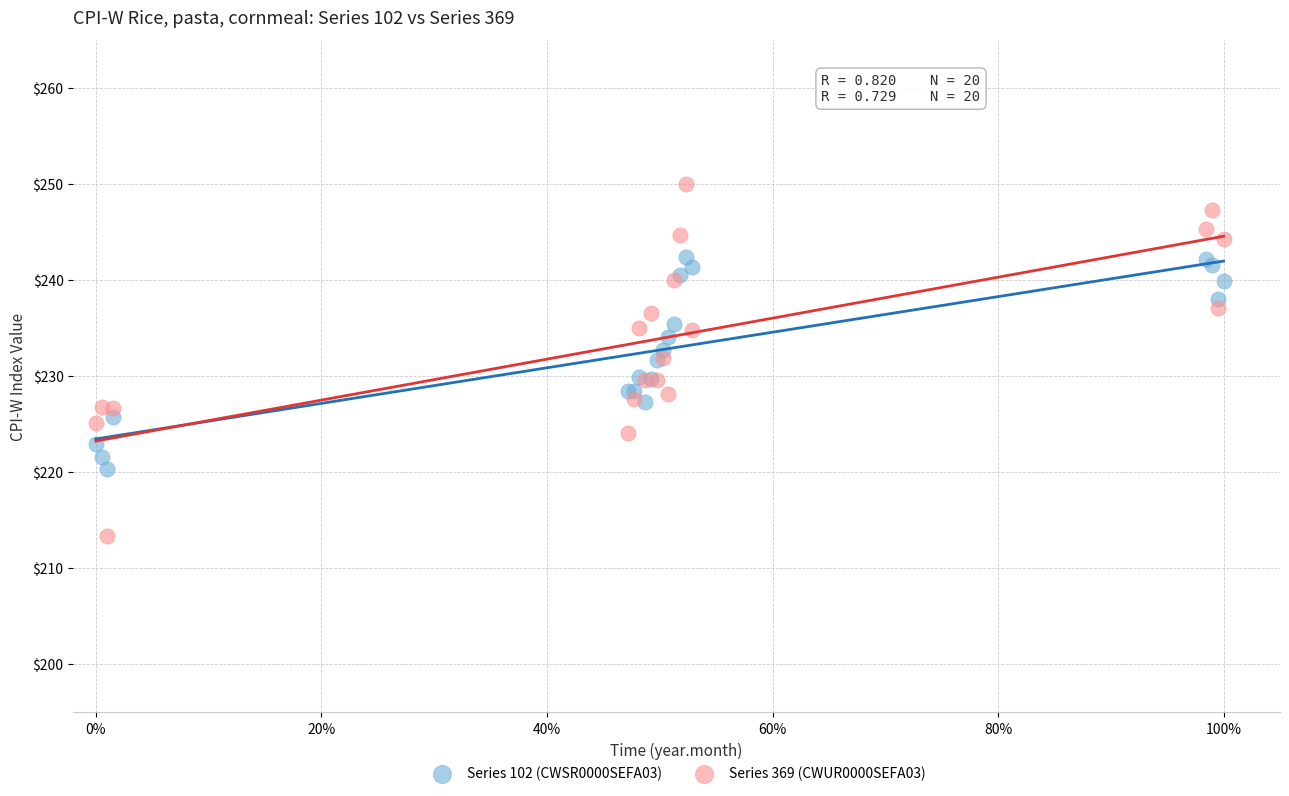

Which series contains the highest Y value?

Series 369 (CWUR0000SEFA03)